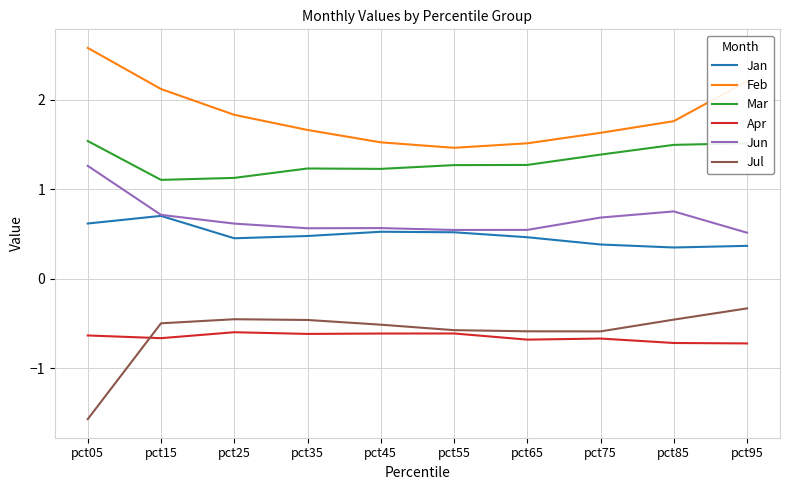

True or false: Mar has more than 2 points higher than both neighbors.

False